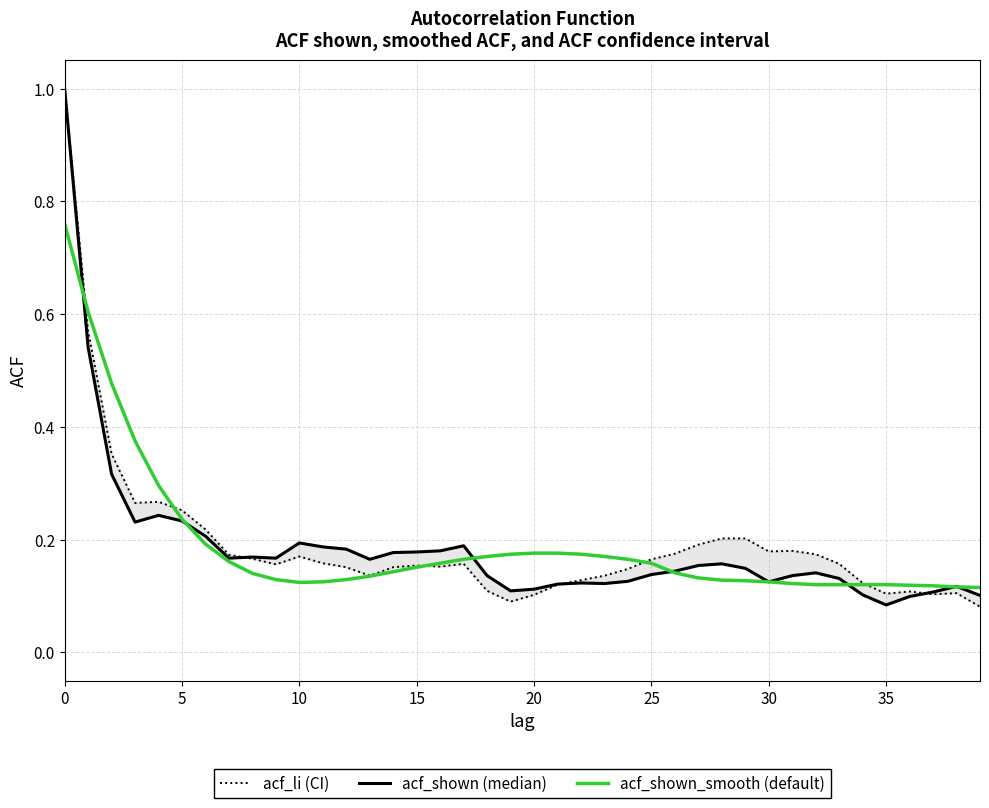

The value of acf_shown_smooth at 16 is 0.2. True or false?

True